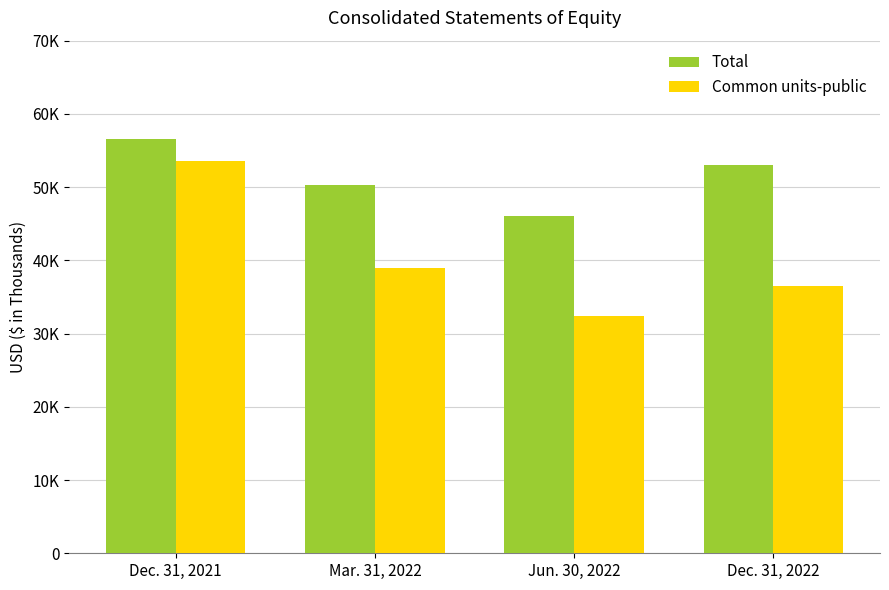

What is the sum of all Common units-public values?

161408